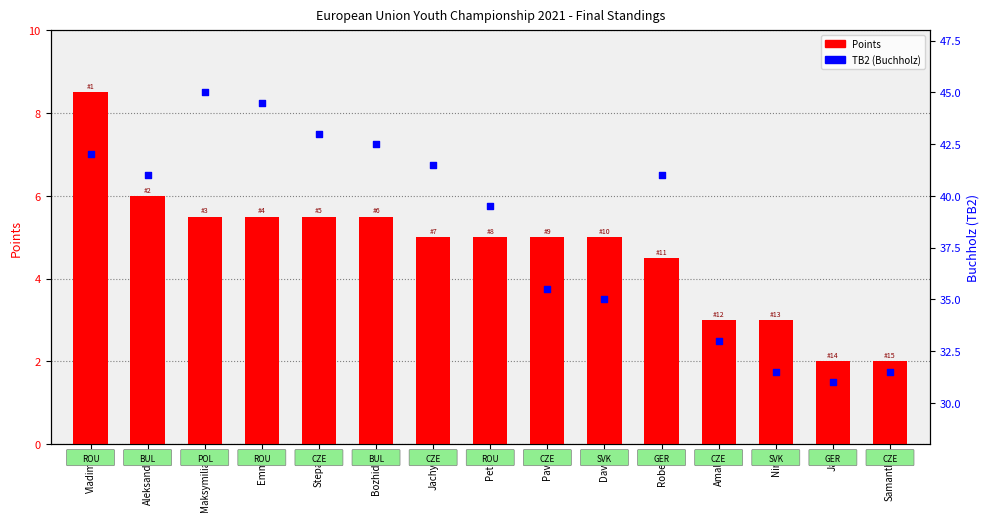

At how many categories does at least one series exceed 29?

15